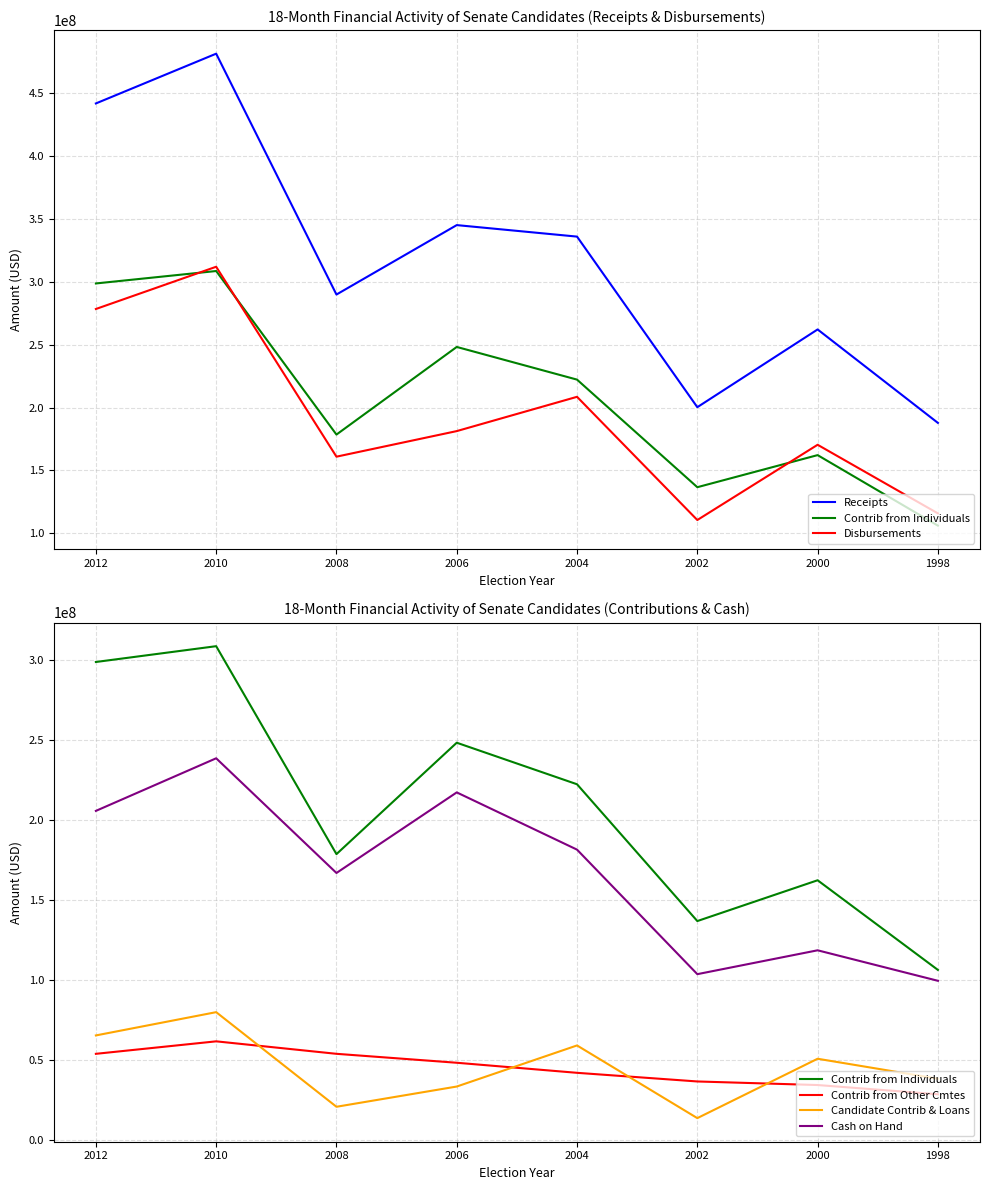

Reading left to right, what are all the values shown in this chart?

Receipts: 2012=441459882.2	2010=480975496.8	2008=289719768.5	2006=344855431.8	2004=335717365.2	2002=200268763.0	2000=261999328.0	1998=187800744.0
Contrib from Individuals: 2012=298524254.6	2010=308395581.1	2008=178529120.3	2006=248108056.5	2004=222161128.9	2002=136730984.0	2000=162207268.0	1998=106222957.0
Disbursements: 2012=278236711.3	2010=311781299.4	2008=160973674.4	2006=181283987.8	2004=208508676.3	2002=110674686.0	2000=170425605.0	1998=115944041.0
Contrib from Other Cmtes: 2012=53822115.0	2010=61618475.8	2008=53827253.1	2006=48244486.1	2004=41959915.8	2002=36559753.0	2000=34329420.0	1998=28570723.0
Candidate Contrib & Loans: 2012=65306850.5	2010=79843801.4	2008=20756887.0	2006=33391720.0	2004=59052934.0	2002=13664904.0	2000=50743853.0	1998=38261350.0
Cash on Hand: 2012=205538001.0	2010=238384831.0	2008=166756785.0	2006=217082243.0	2004=181331762.1	2002=103568155.0	2000=118473172.0	1998=99424580.0